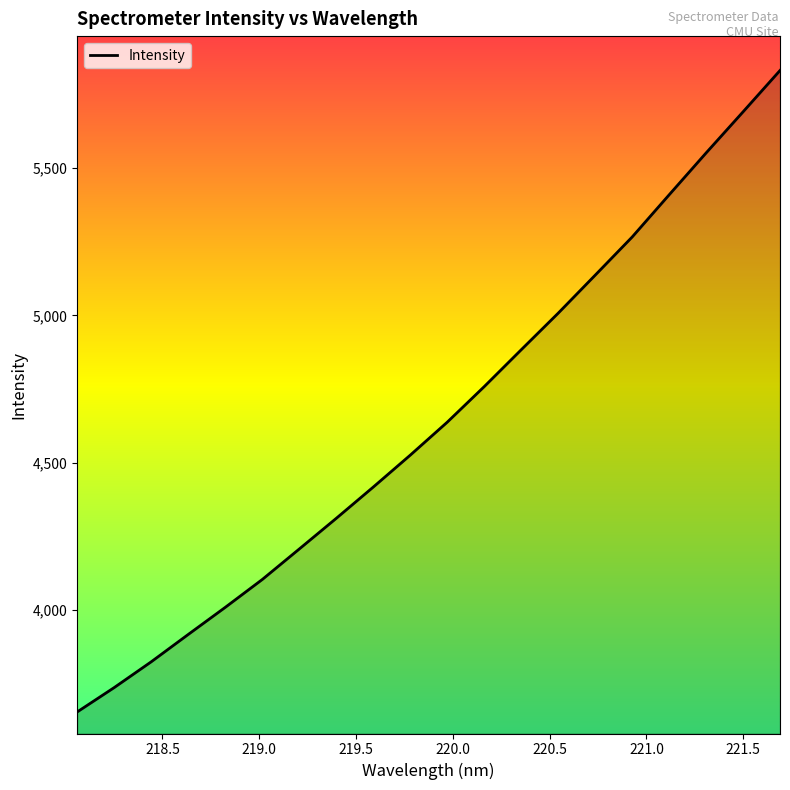

What is the sum of all values?

92873.6